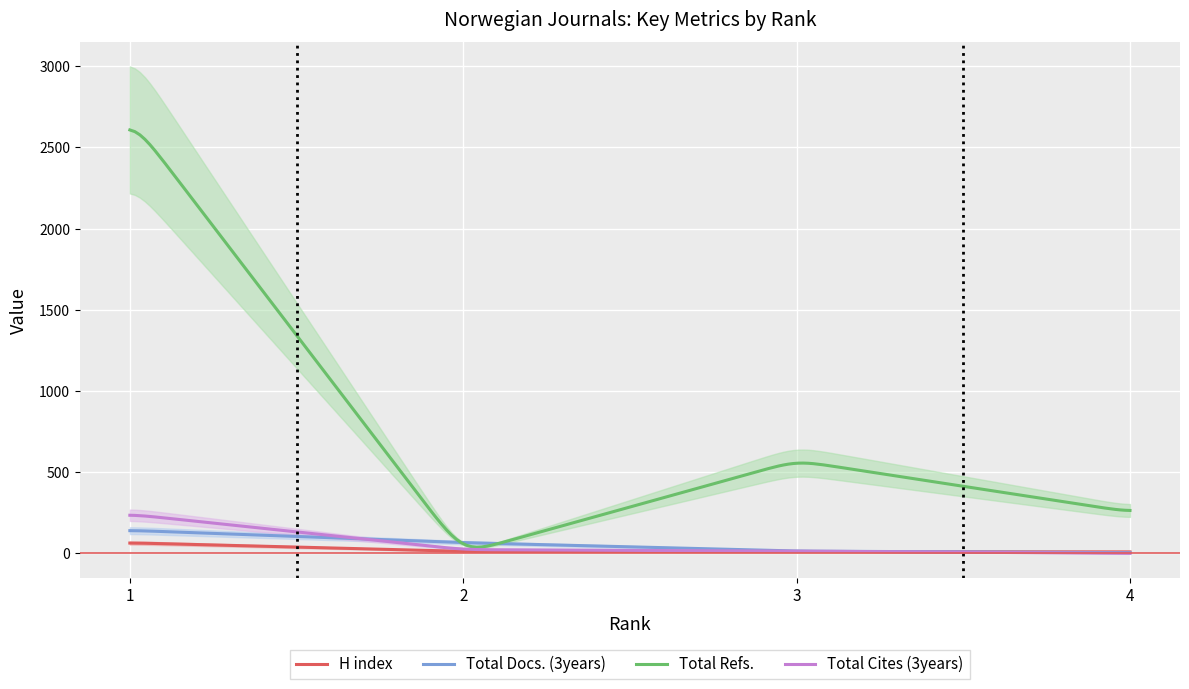

Is this an area chart (filled region under the line)?

No